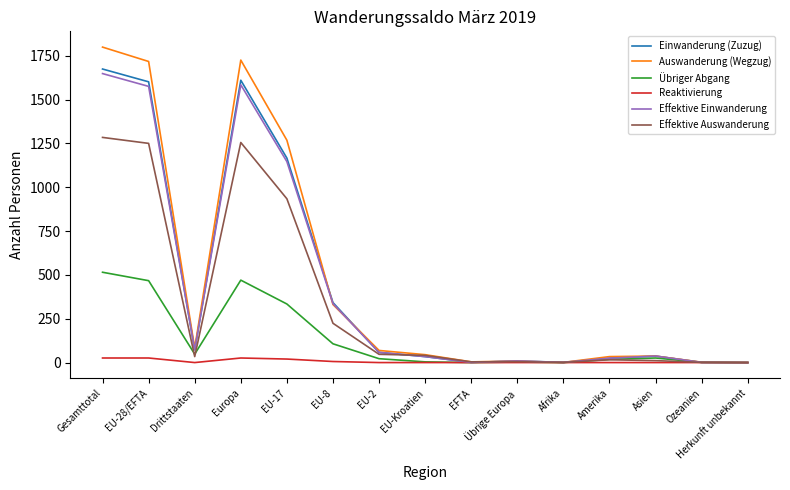

List the series in order of their peak value, highest first.

Auswanderung (Wegzug), Einwanderung (Zuzug), Effektive Einwanderung, Effektive Auswanderung, Übriger Abgang, Reaktivierung